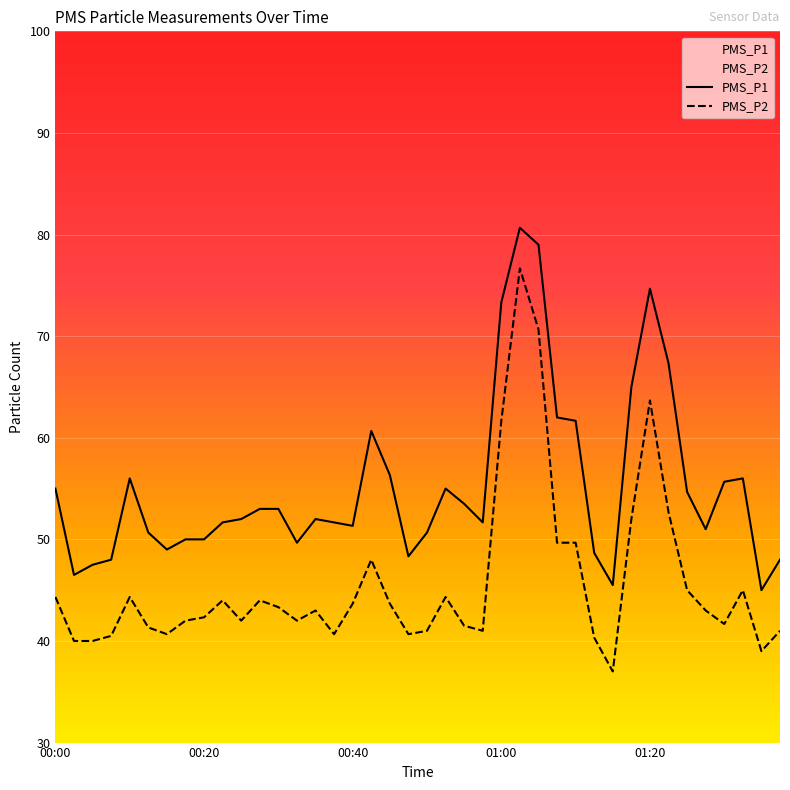

What is the label of the 4th point from the left?

00:07